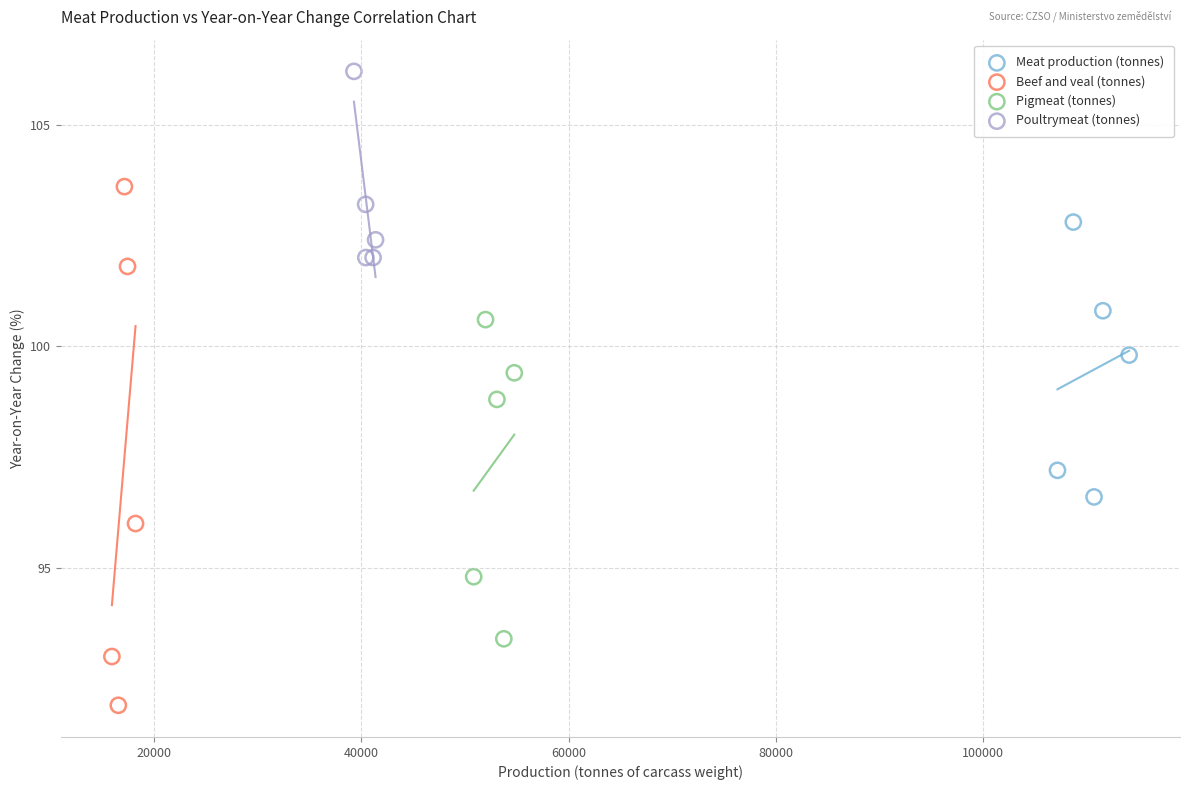

Which series reaches the maximum Y coordinate?

Poultrymeat (tonnes)